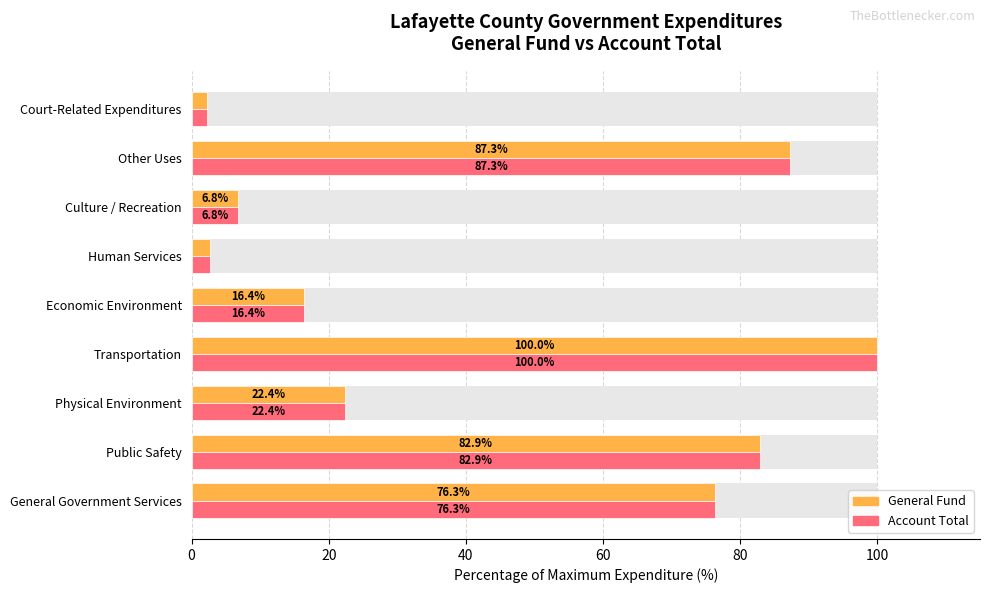

What is the minimum value shown in the chart?

2.2